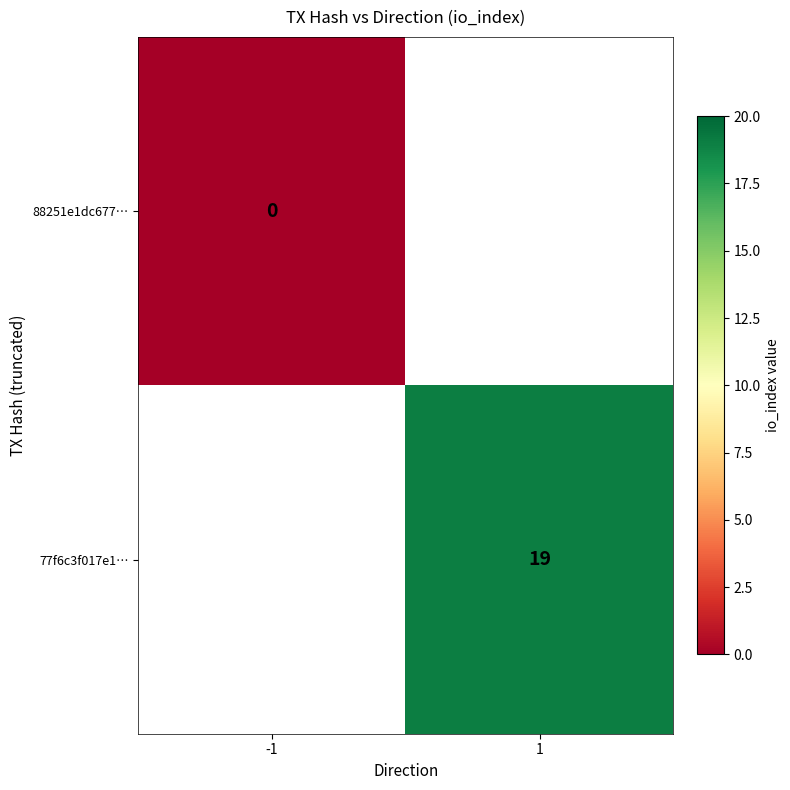

How many distinct data groups are displayed?

2